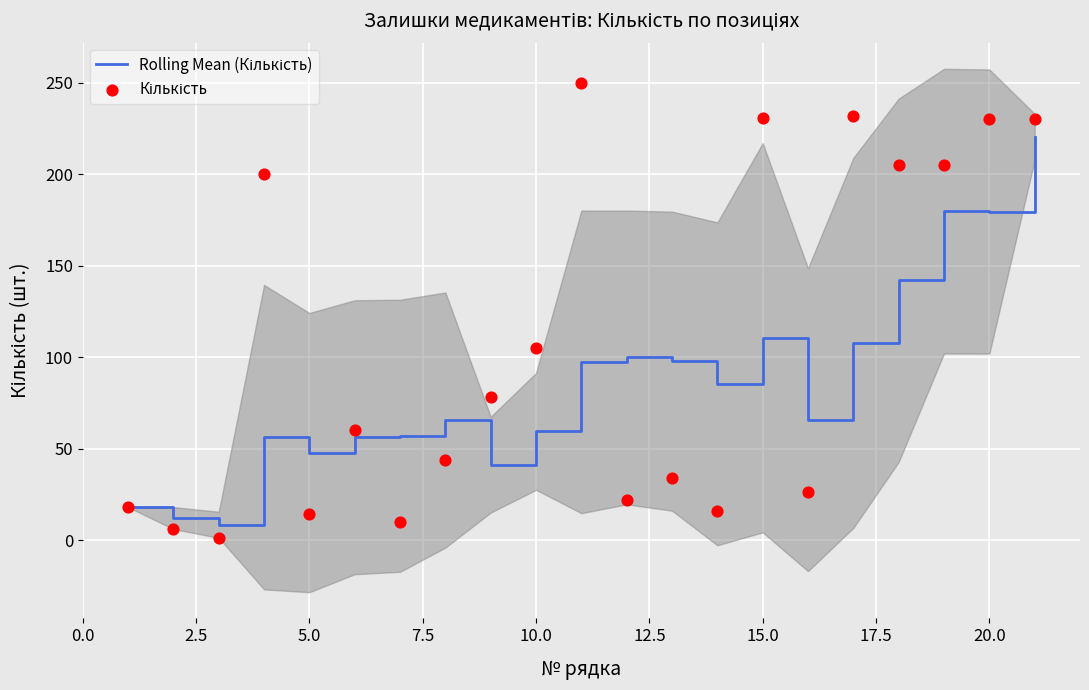

Is the value of Кількість at 20 greater than the value of Rolling Mean (Кількість) at 12?

Yes